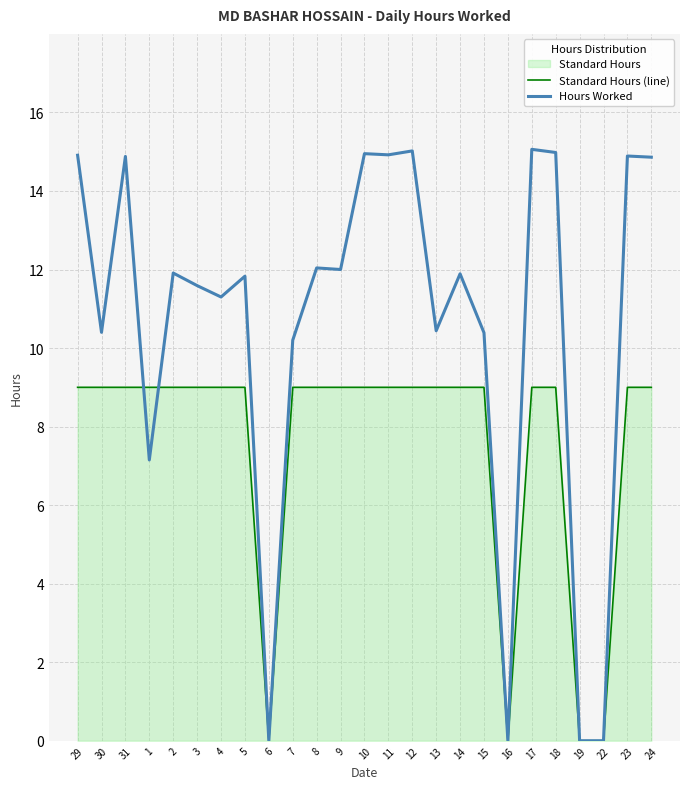

Which series has the largest total across all categories?

Hours Worked